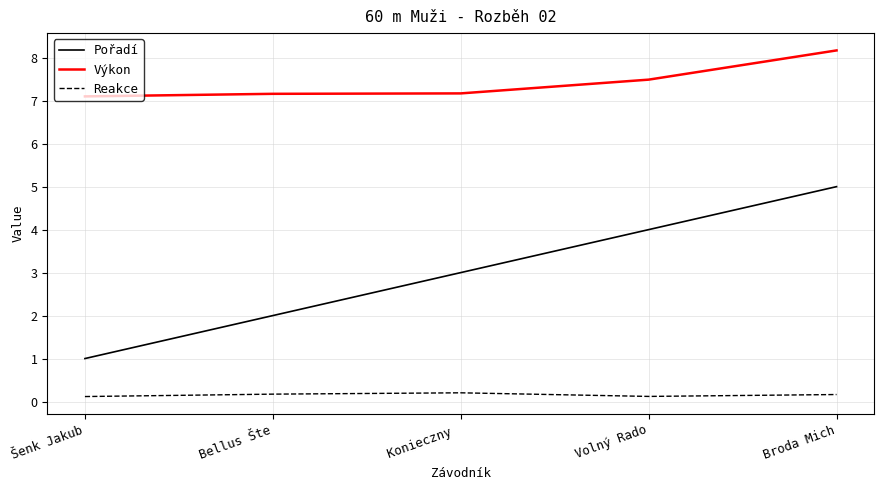

The value of Výkon at Šenk Jakub is 10.2. True or false?

False